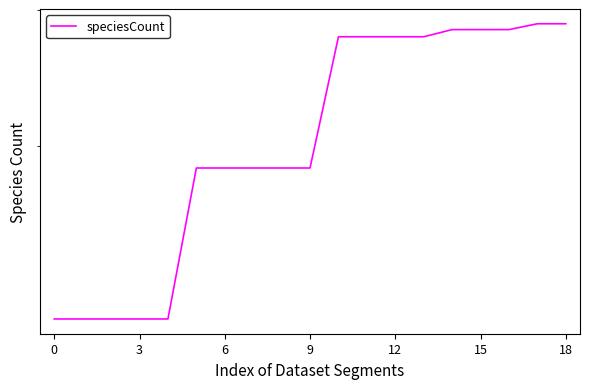

The value at 9 is 187. True or false?

True